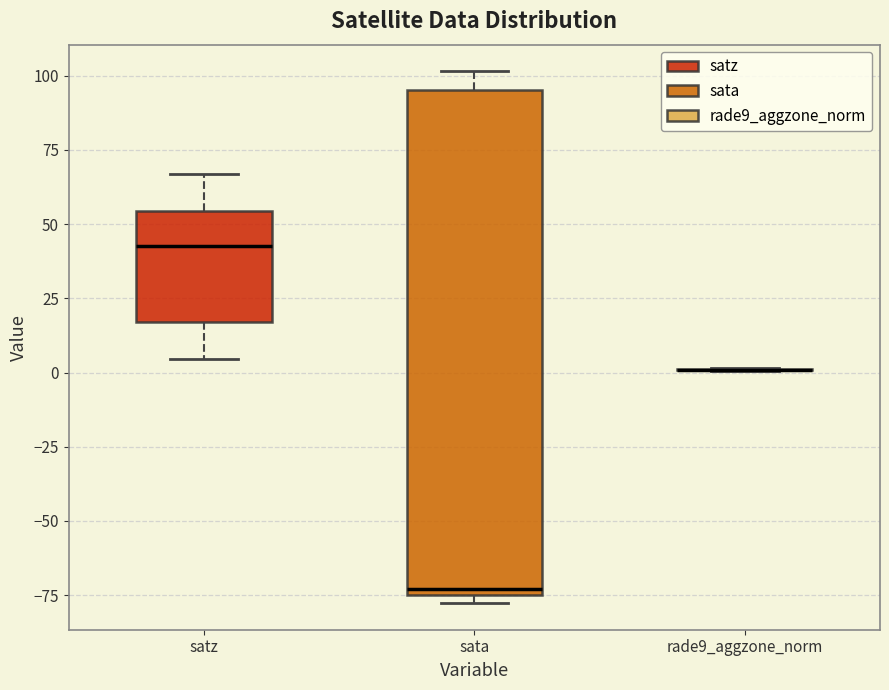

Reading left to right, read every box against the y-axis: the position of its median line, the range the box covers, and the ends of its whiskers. The values are not printed on the chart, so give them approximately, as read against the axis.

satz: median 45, box 15 to 55, whiskers 5 to 65
sata: median -75 (just above the box's lower edge), box -75 to 95, whiskers -80 to 100
rade9_aggzone_norm: box collapsed to a line at 0, whiskers 0 to 0